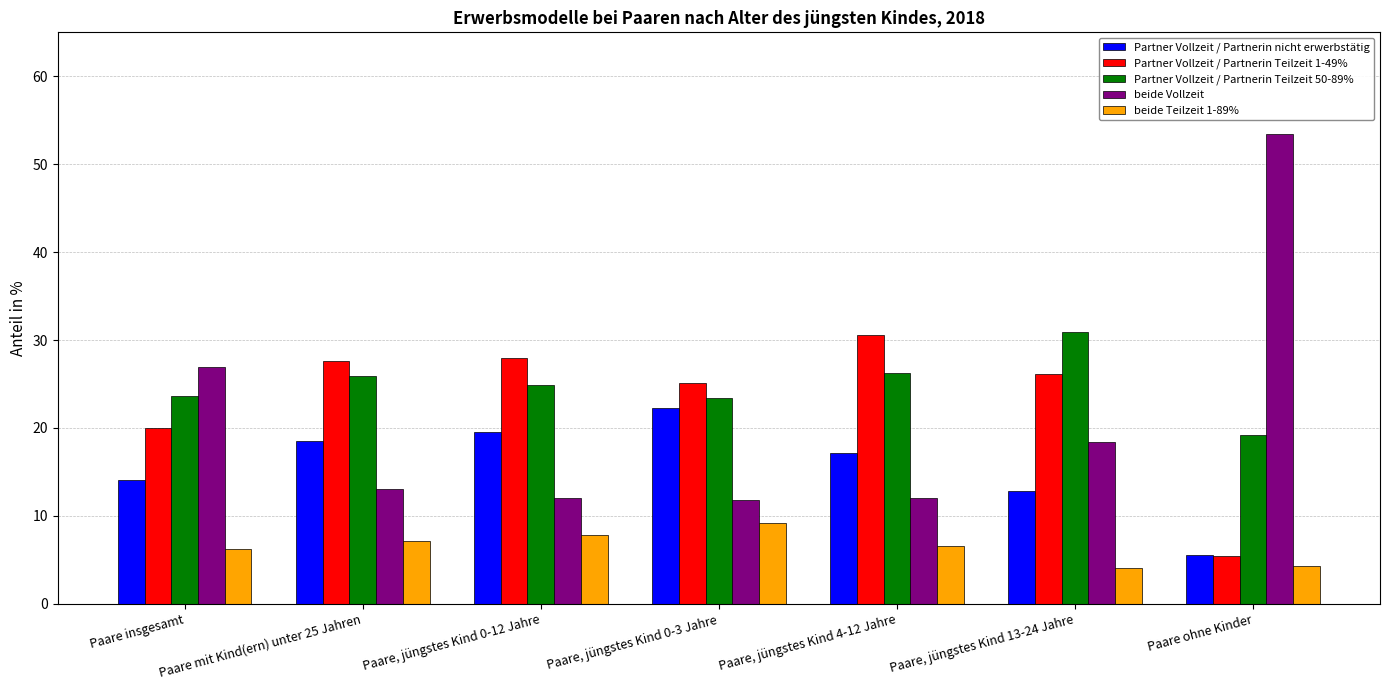

Which series has the largest range (max minus min)?

beide Vollzeit